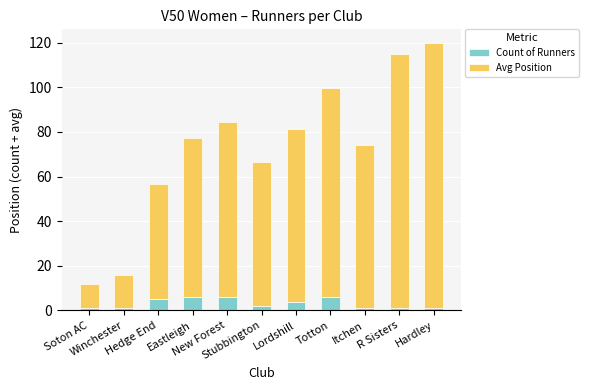

Are the bars horizontal?

No